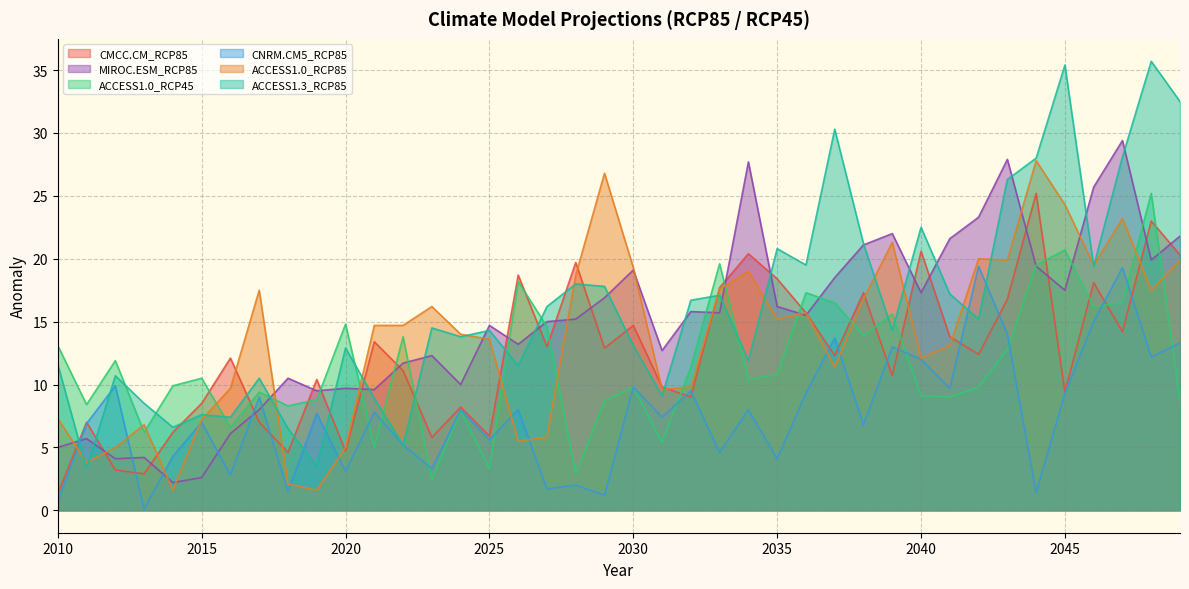

Between 2016 and 2046, which series saw the biggest shift?

MIROC.ESM_RCP85